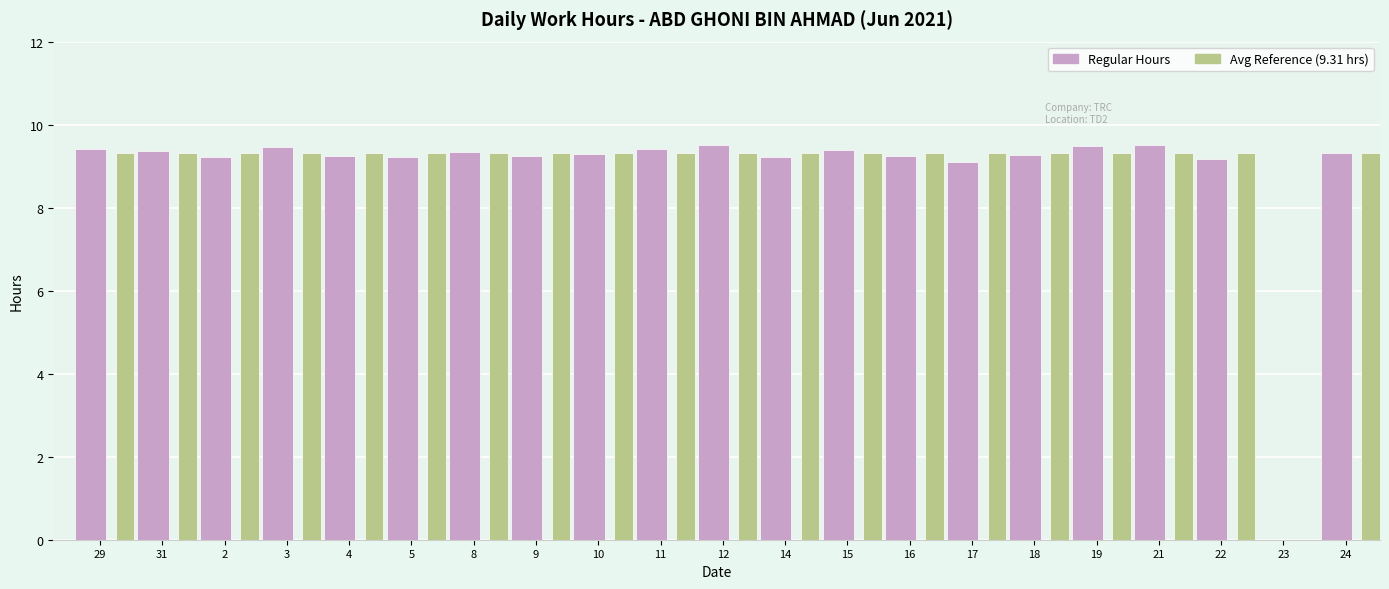

Count the number of categories in the chart.

21